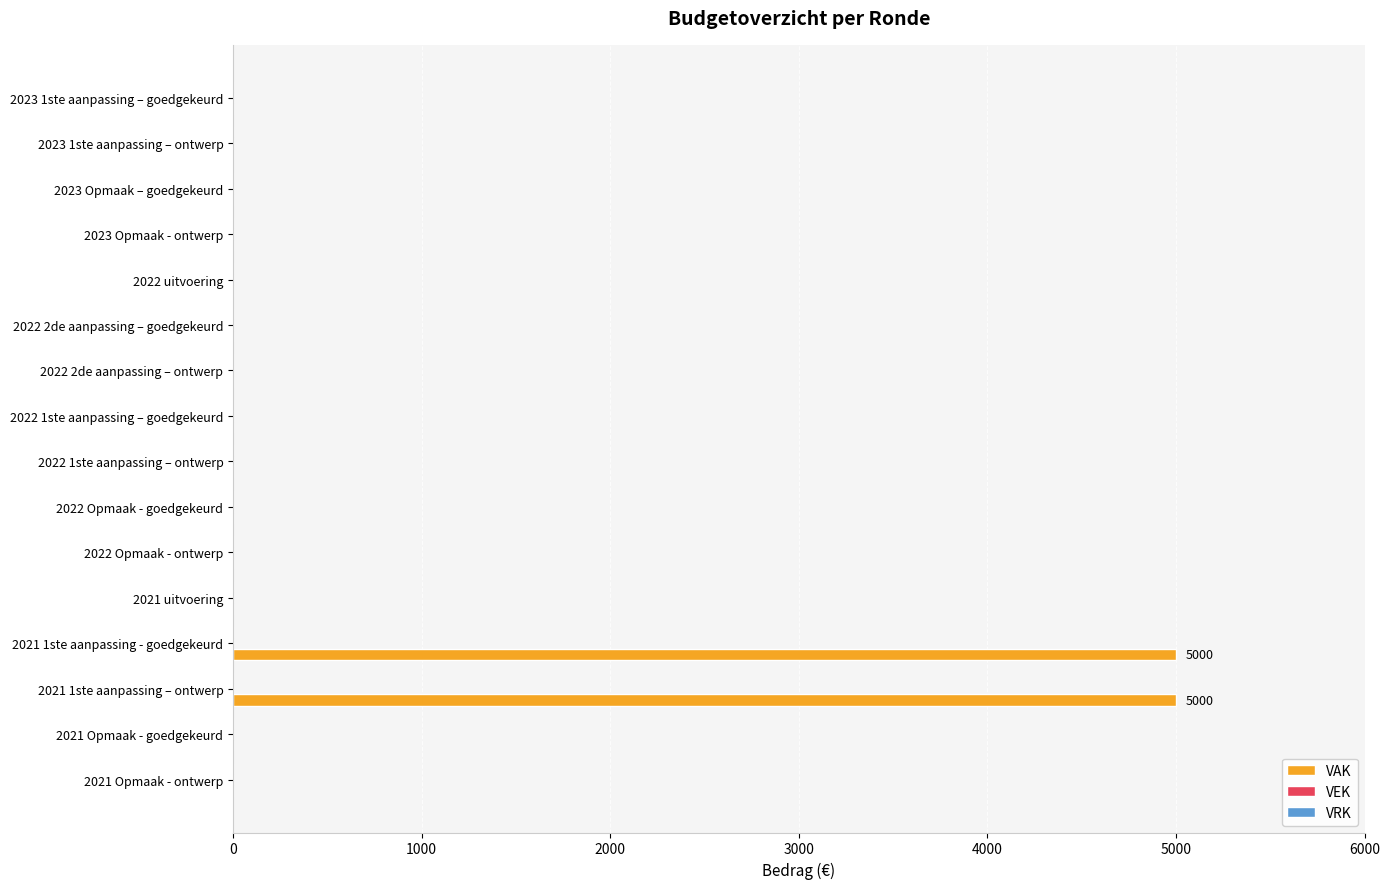

The chart shows a value of 1544 at 2021 uitvoering. True or false?

False